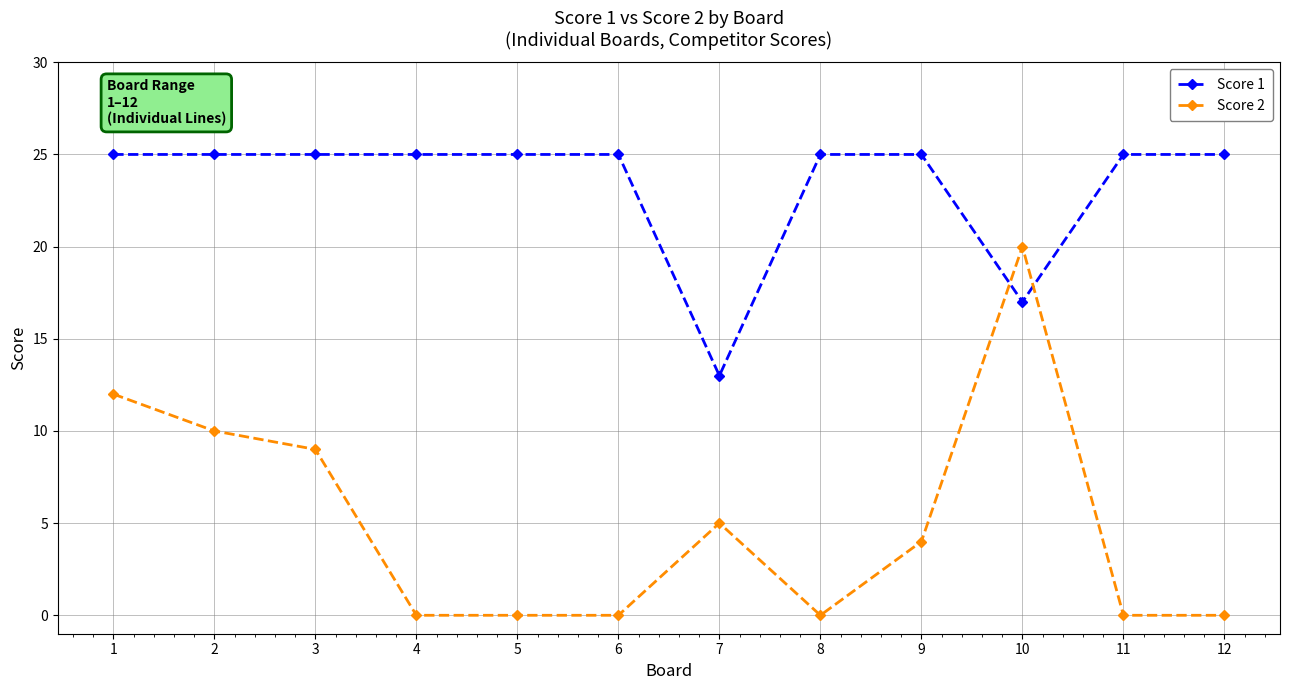

Is the value of Score 1 at 3 greater than the value of Score 2 at 12?

Yes